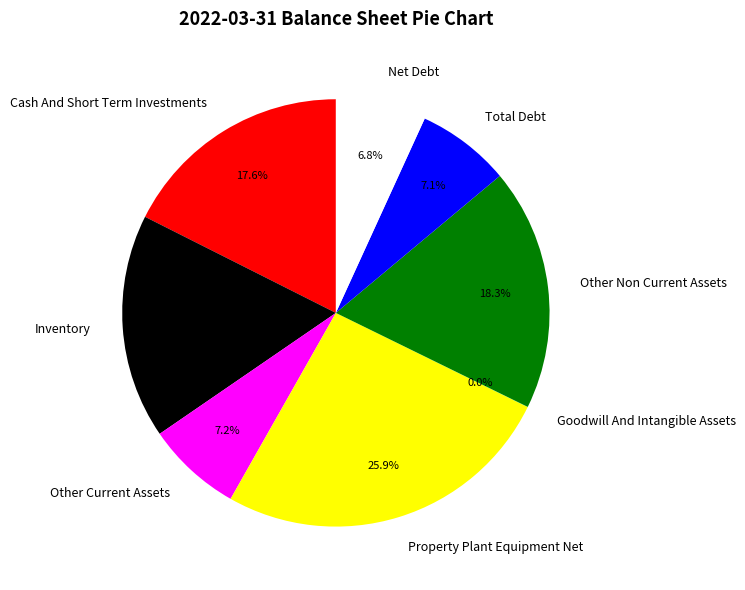

To the nearest percent, what percentage of the pie is Property Plant Equipment Net?

26%